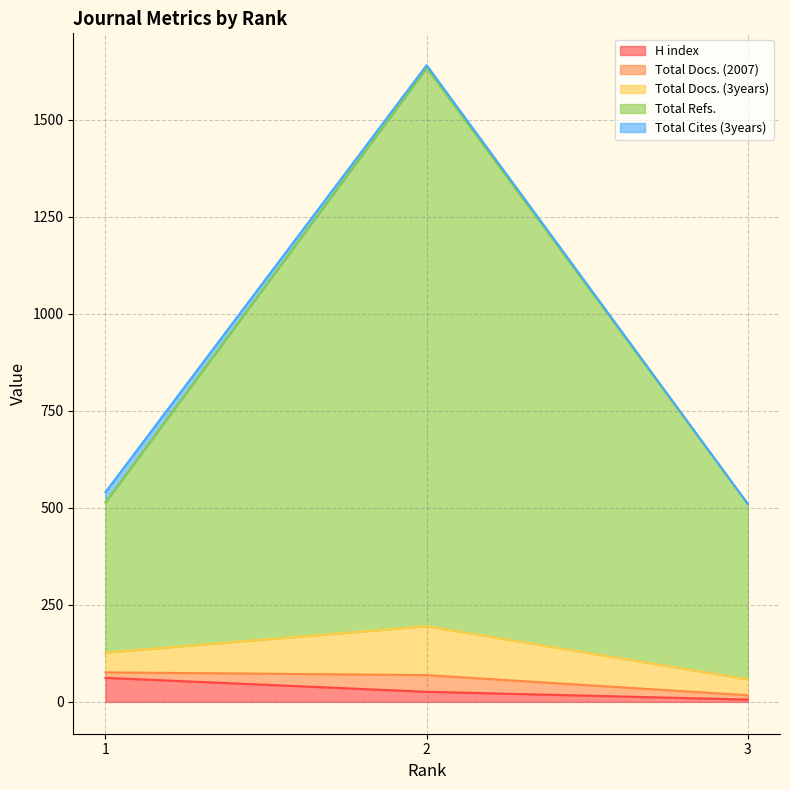

Where is Total Docs. (2007) nearest to the value 1075?

1